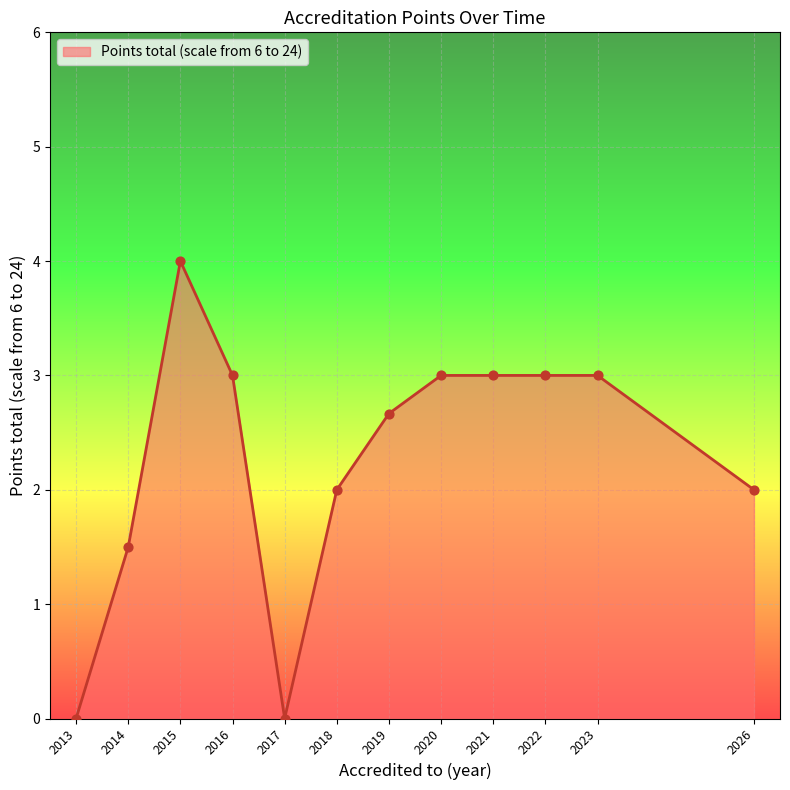

What is the change in value from 2022 to 2026?

-1.0